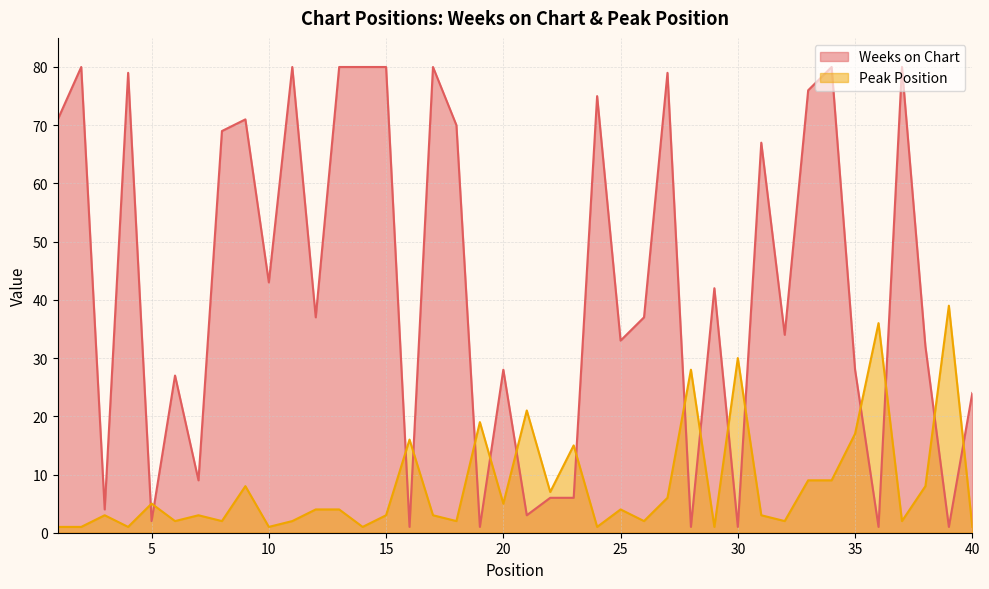

What is the difference between the highest and lowest values at 8?

67